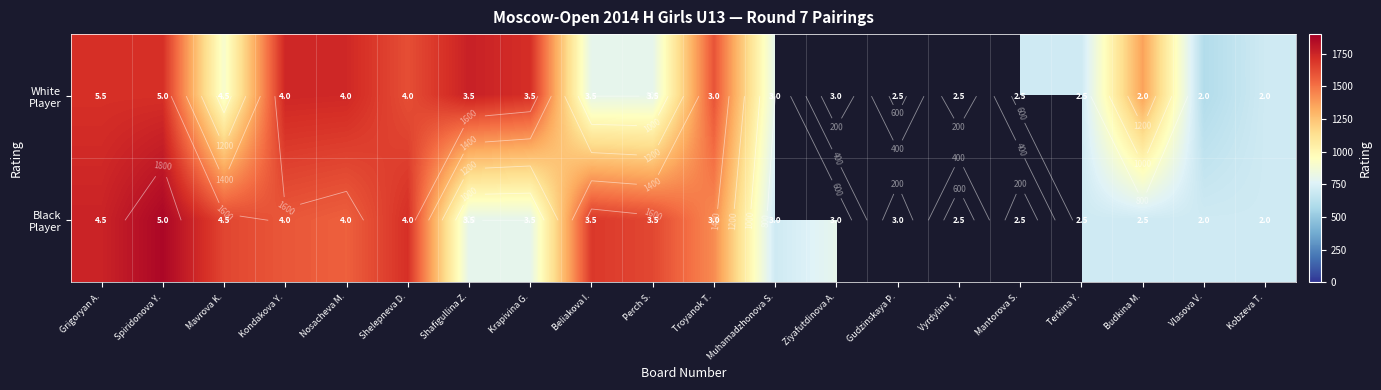

The value of White Player at Gudzinskaya P. is 700.0. True or false?

True